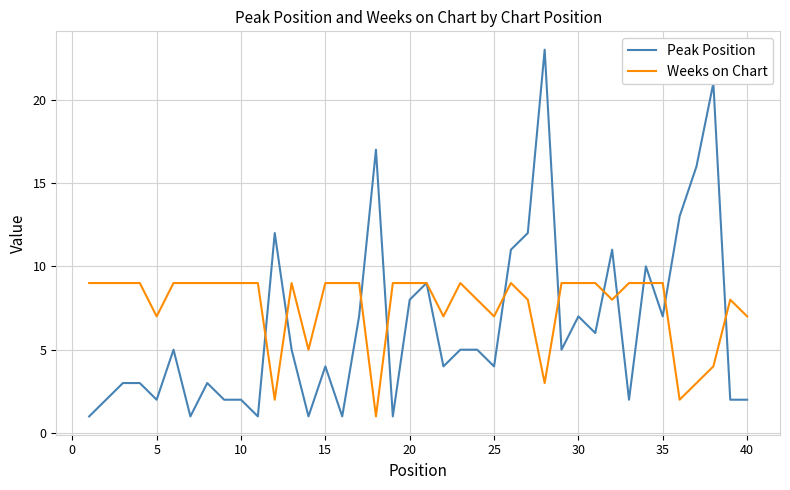

List the series in order of their overall mean, highest first.

Weeks on Chart, Peak Position